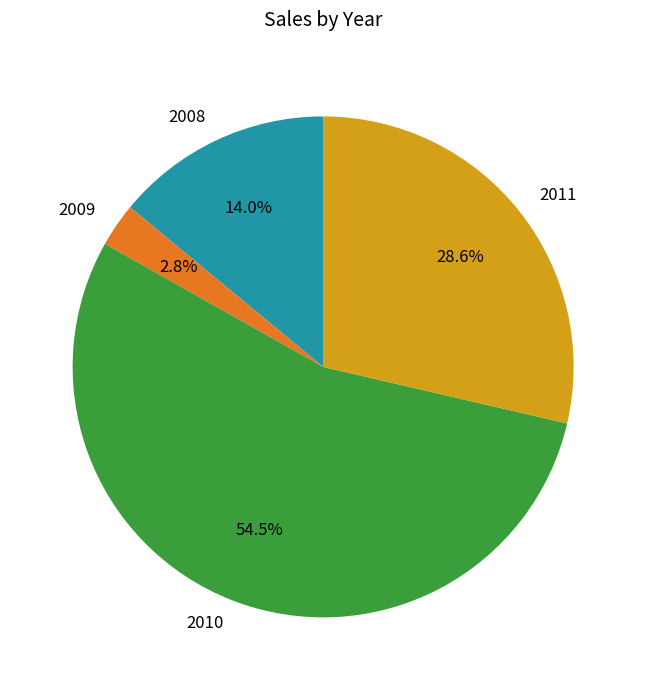

How many segments does this pie chart have?

4